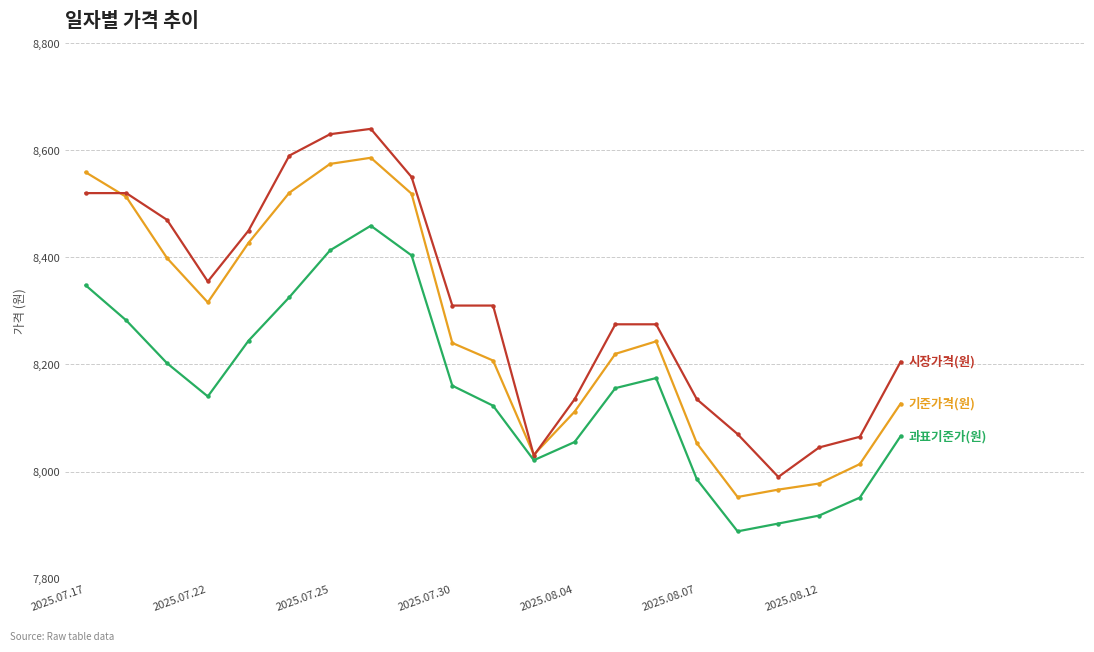

What is the smallest value displayed?

7888.4